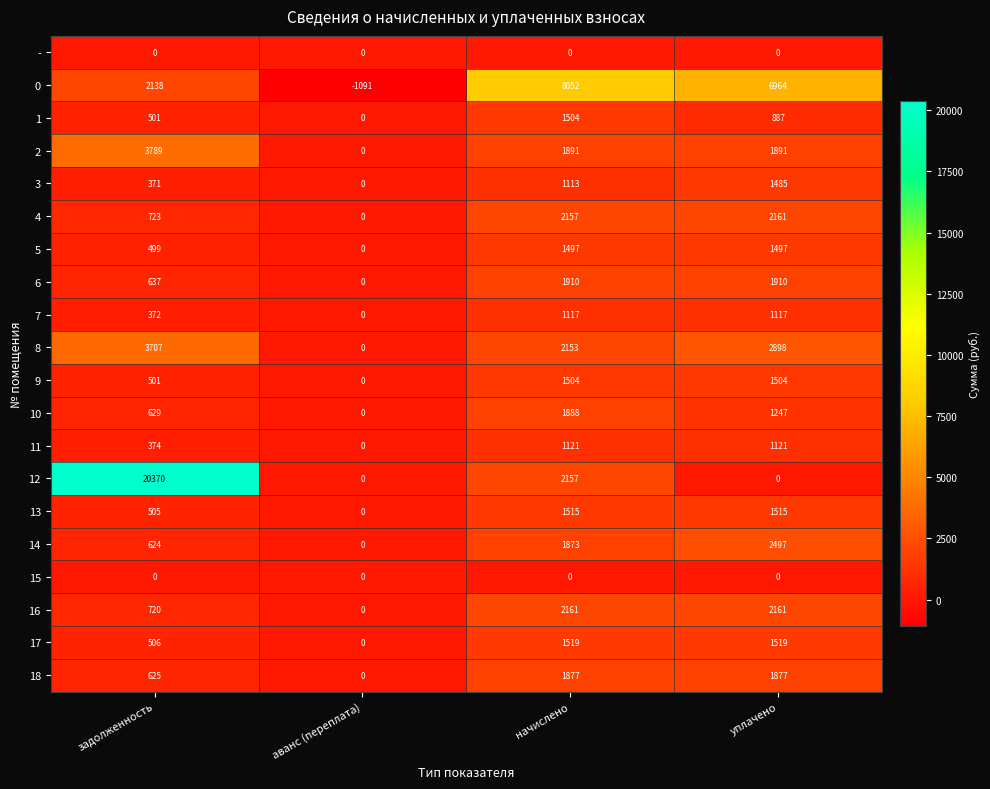

Which series has the largest total across all categories?

12